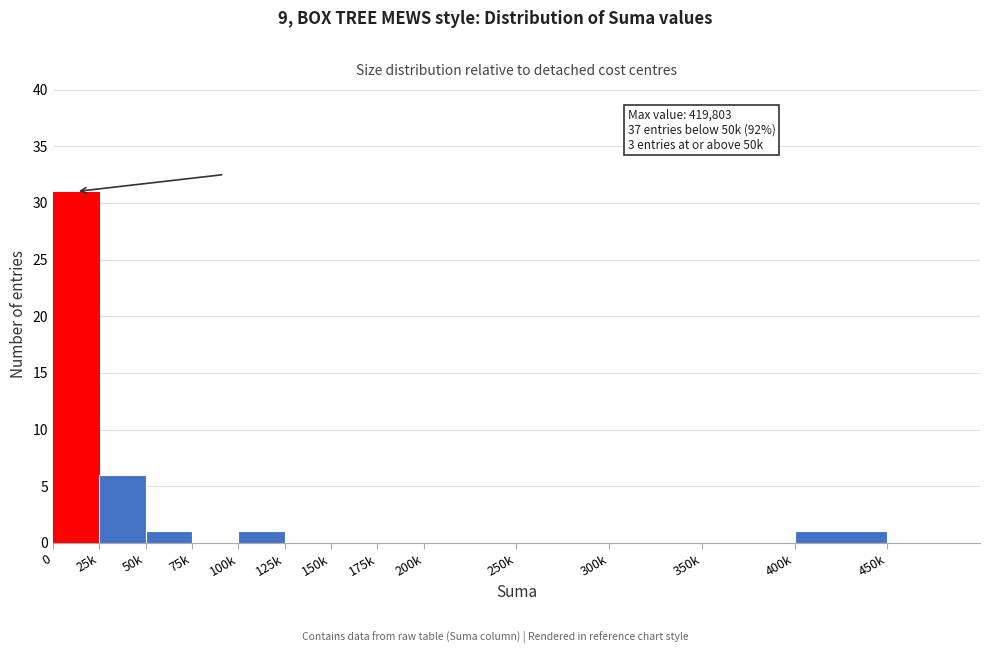

Reading left to right, extract all data points from this chart.

0=31	25k=6	50k=1	75k=0	100k=1	125k=0	150k=0	175k=0	200k=0	250k=0	300k=0	350k=0	400k=1	450k=0